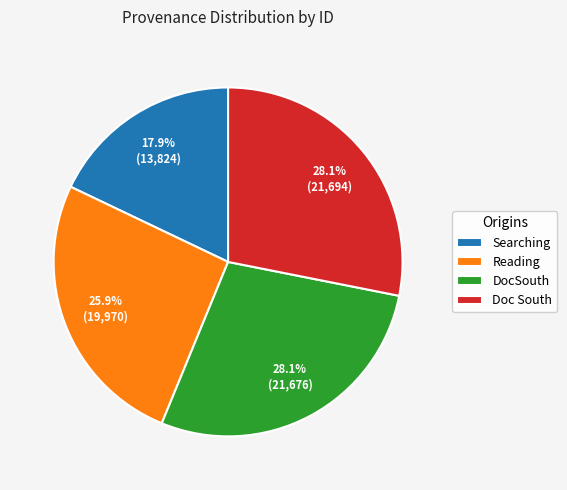

Combined, what portion of the pie is DocSouth and Reading?

54.0%